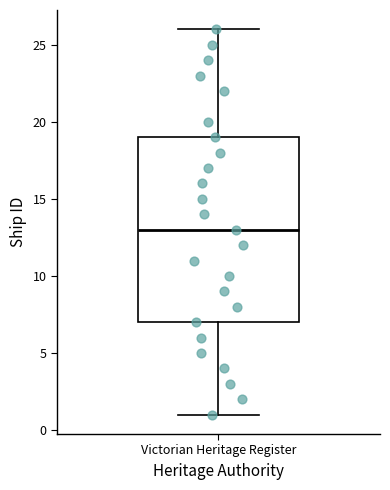

Transcribe this box plot: give where the median line is, the range the box spans, and where the two whiskers end, as read against the y-axis. The values are not printed on the chart, so give them approximately, as read against the axis.

median 13, box 7 to 19, whiskers 1 to 26